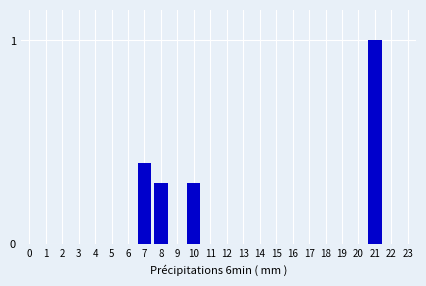

Reading right to left, list all the values displayed in this chart.

23=0.0	22=0.0	21=1.0	20=0.0	19=0.0	18=0.0	17=0.0	16=0.0	15=0.0	14=0.0	13=0.0	12=0.0	11=0.0	10=0.3	9=0.0	8=0.3	7=0.4	6=0.0	5=0.0	4=0.0	3=0.0	2=0.0	1=0.0	0=0.0